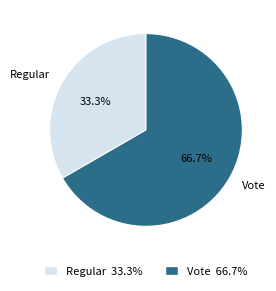

To the nearest percent, what is the combined percentage of Vote and Regular?

100%